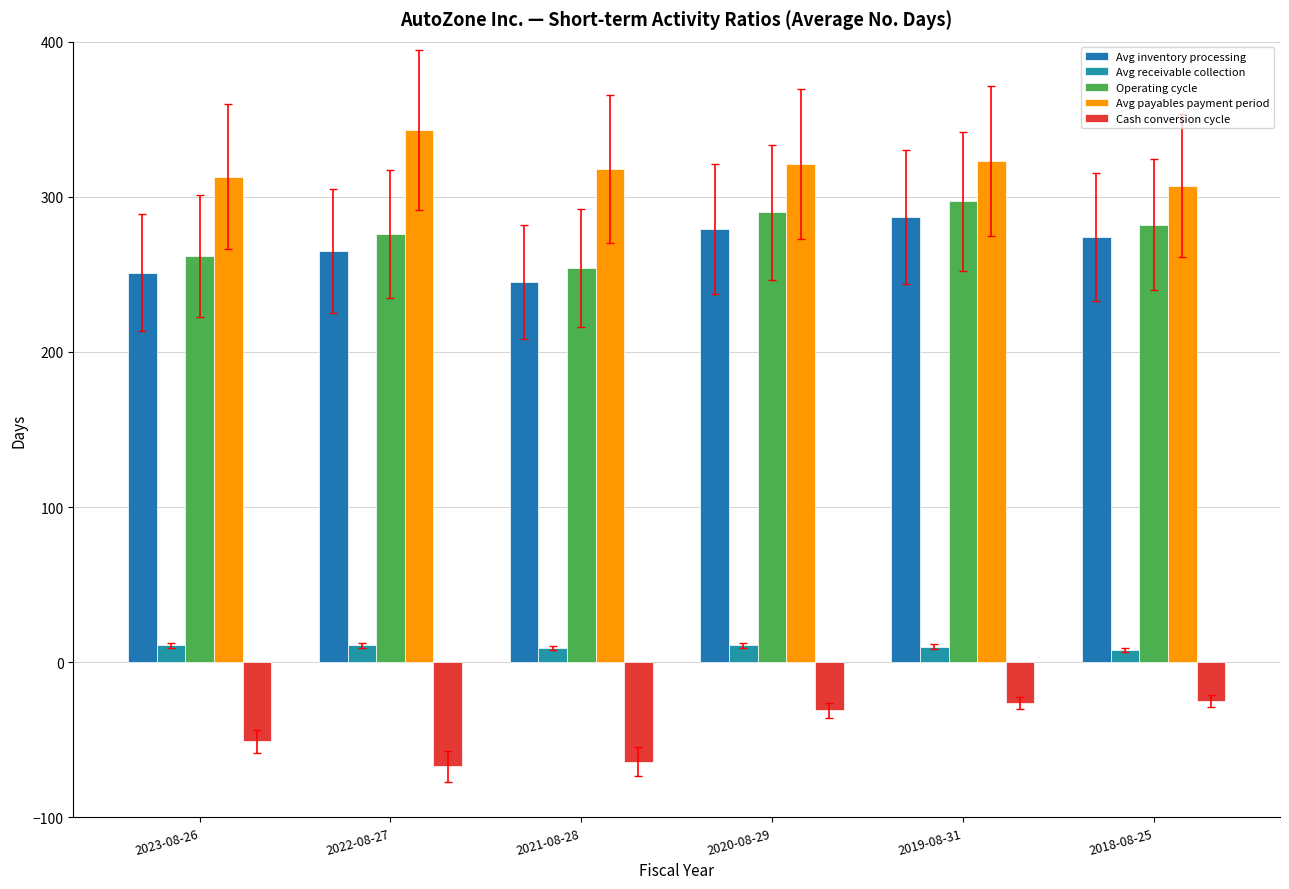

What is the difference between the maximum and minimum values in the Operating cycle series?

43